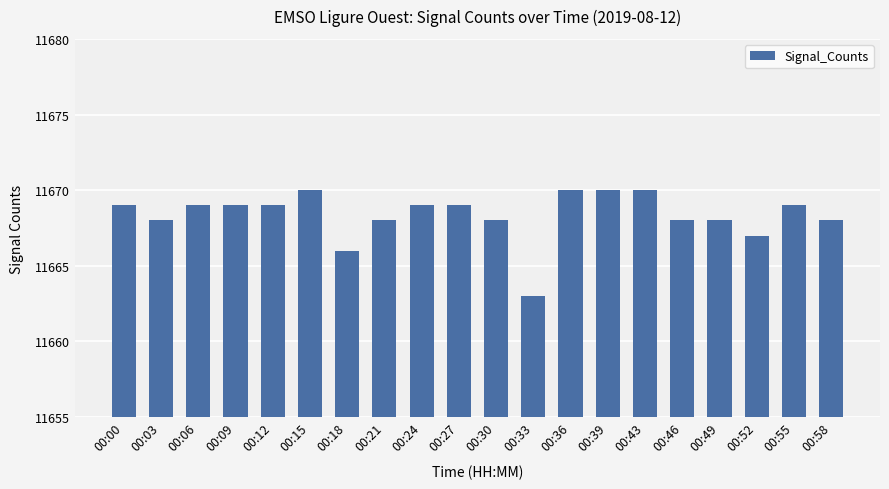

Which has a higher value, 00:30 or 00:24?

00:24